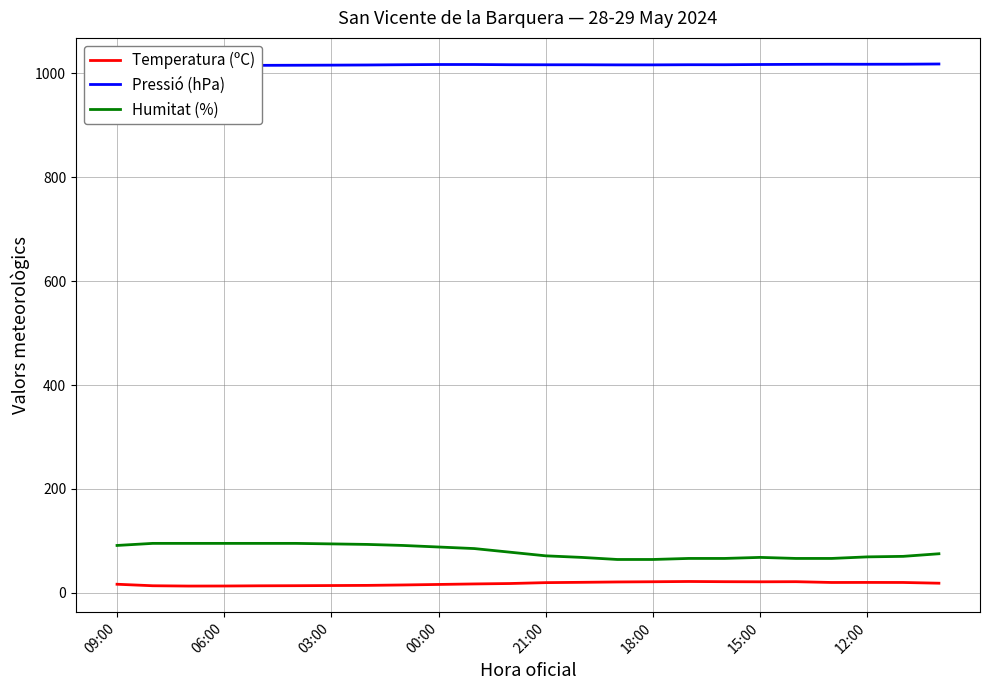

Between 11 and 23, which series saw the biggest shift?

Humitat (%)